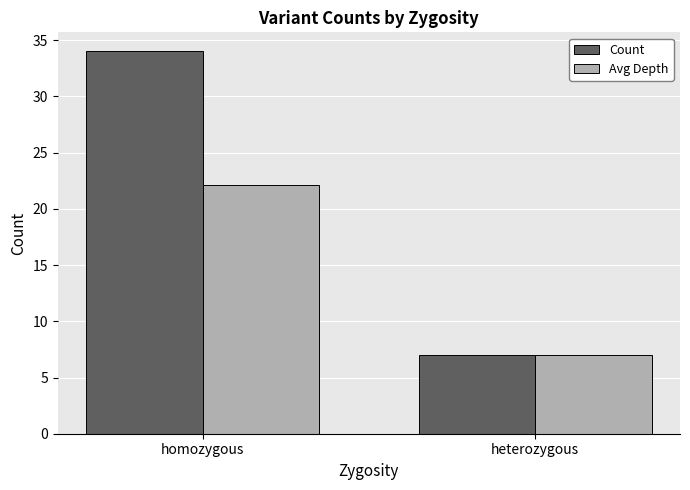

Rank the series by their average value, from lowest to highest.

Avg Depth, Count